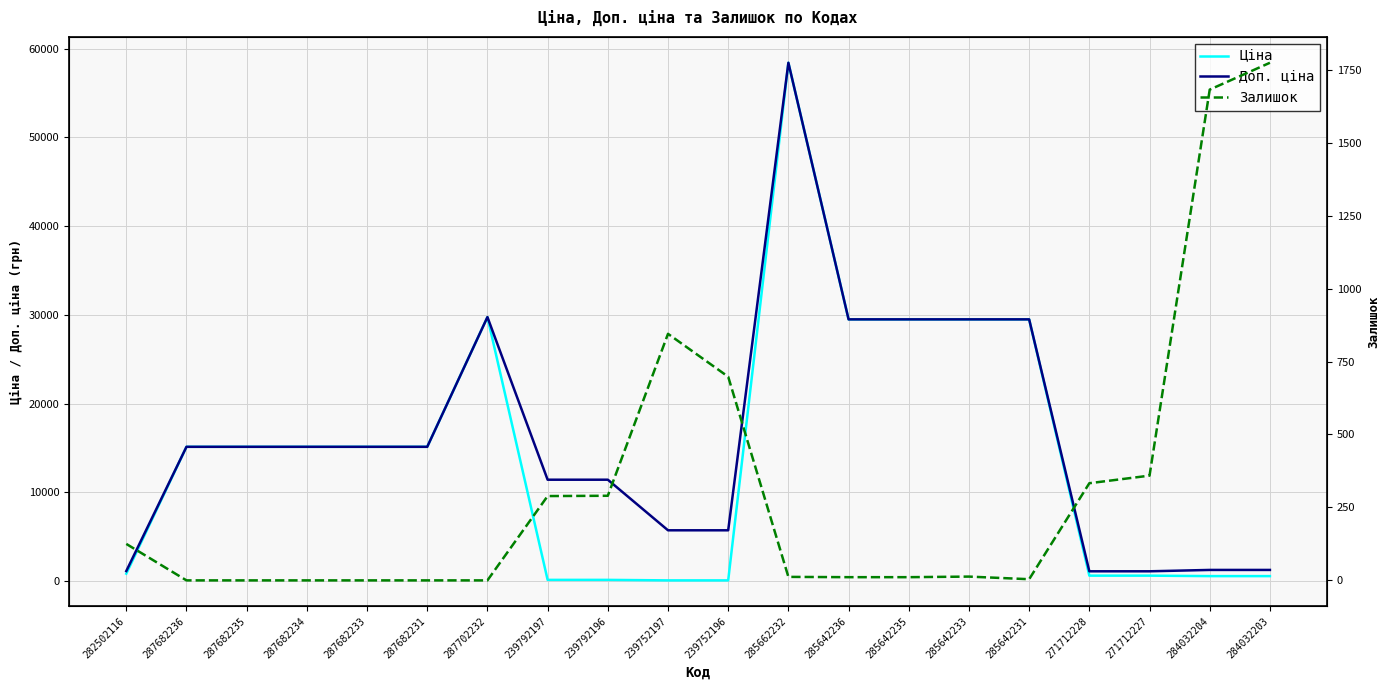

At which category is the sum across all series the highest?

285662232